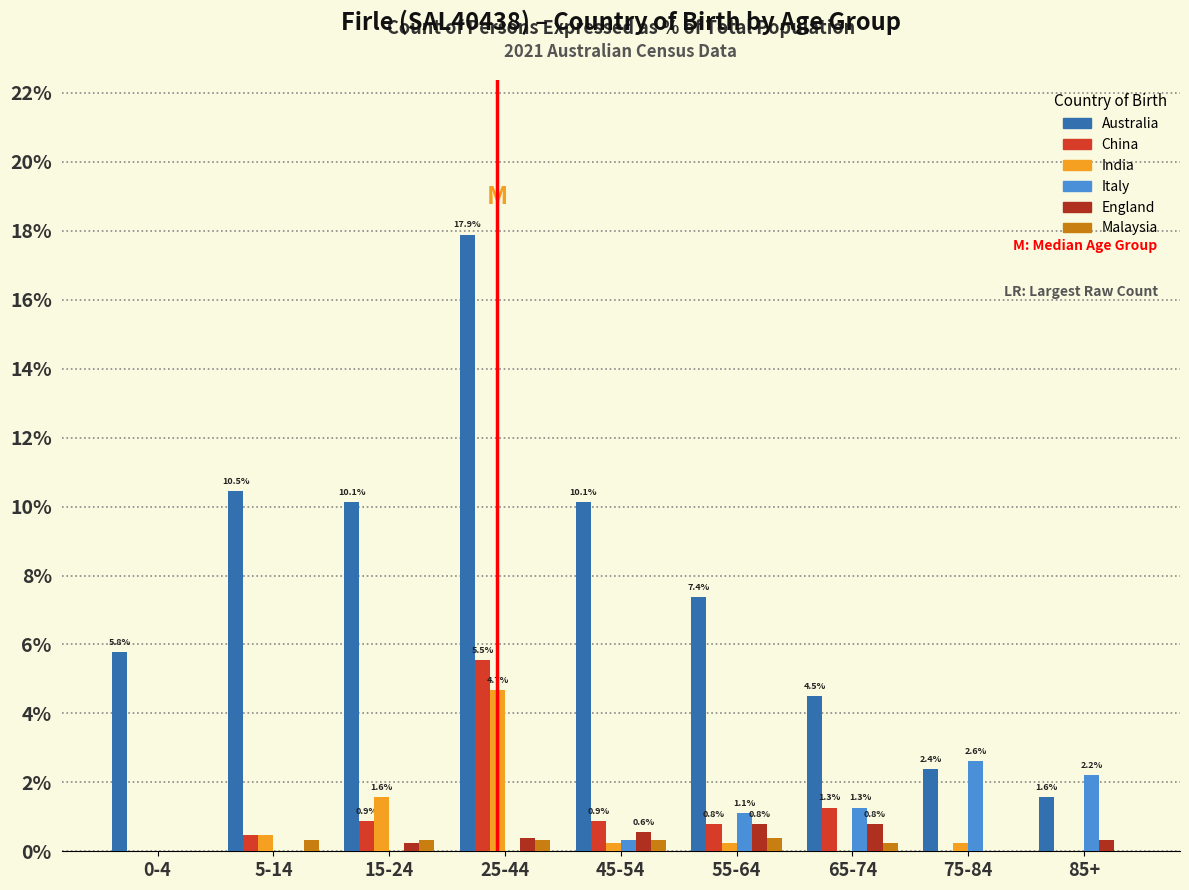

What is the maximum value for Australia?

17.9